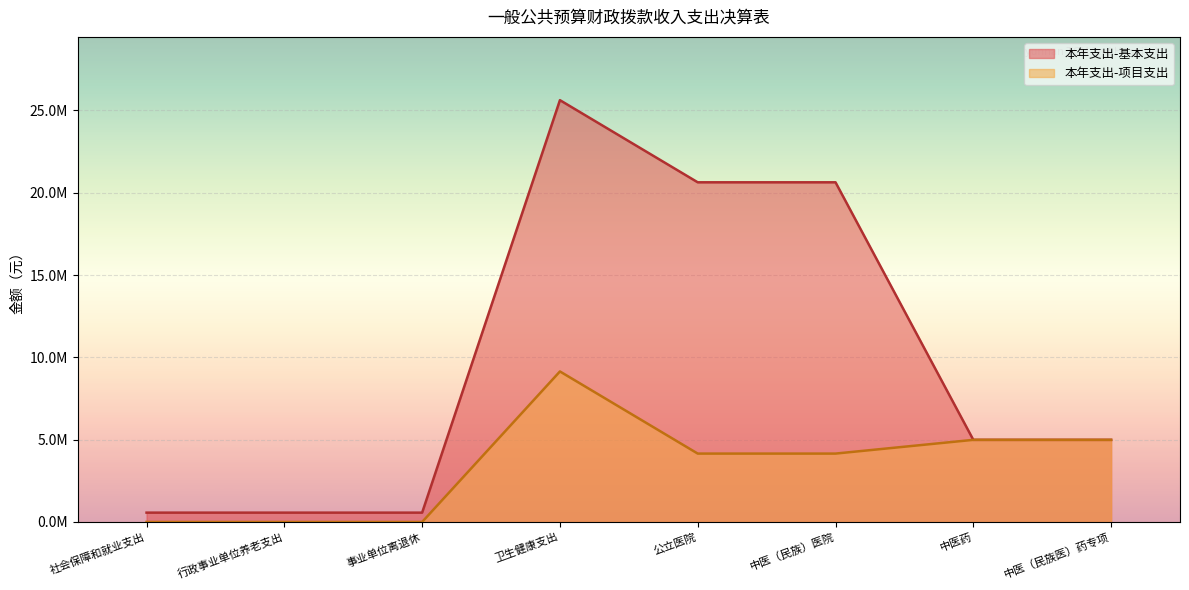

What is the label of the 8th point from the left?

中医（民族医）药专项